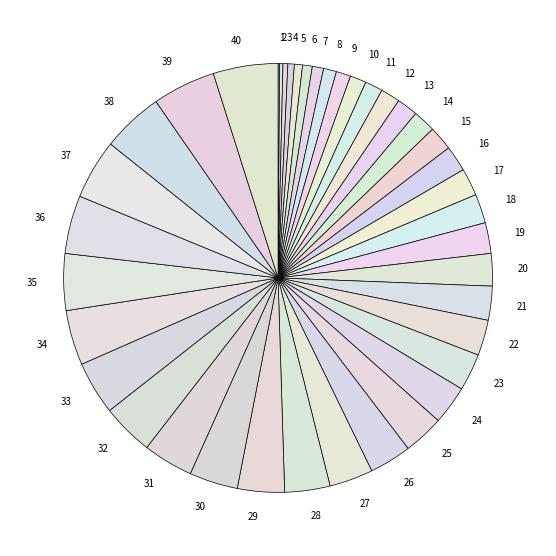

Combined, do 34 and 39 account for over 50%?

No